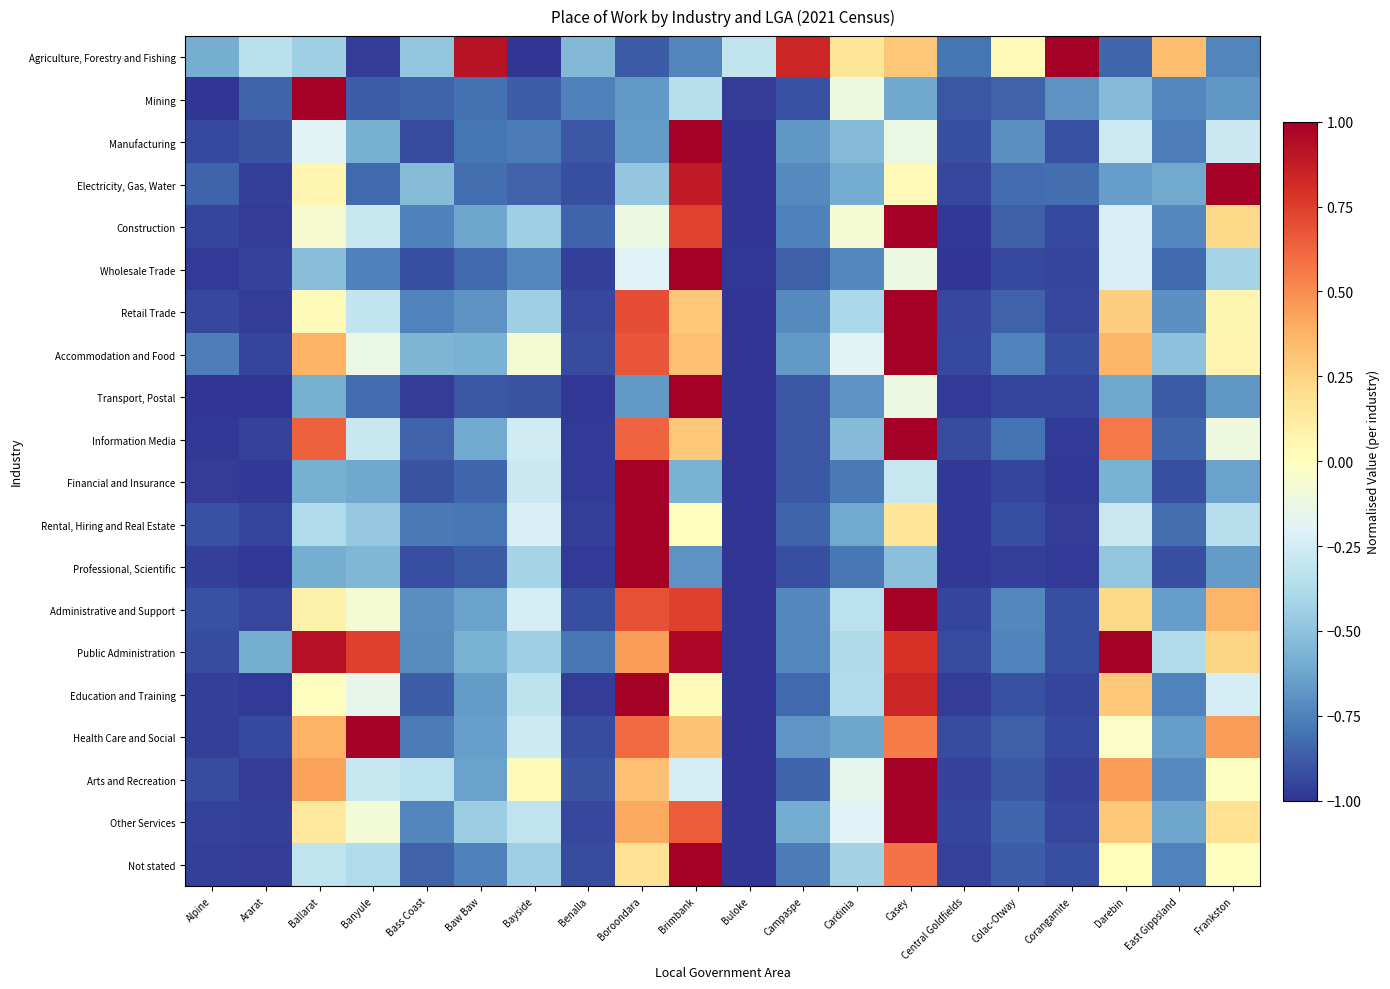

Which series has the widest spread of values?

Agriculture, Forestry and Fishing